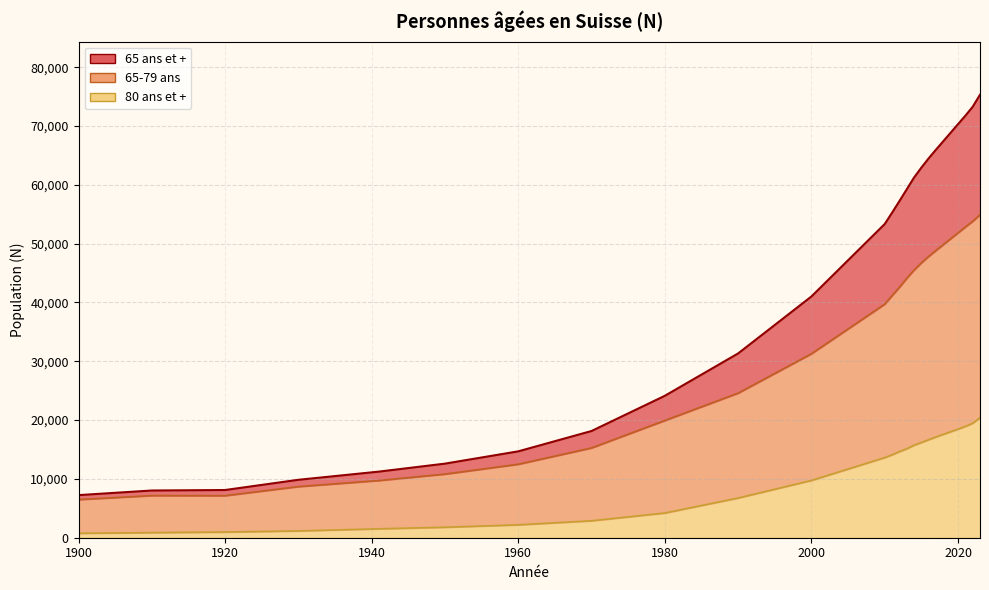

What is the sum of the 65-79 ans values at 1930 and 2011?

49859